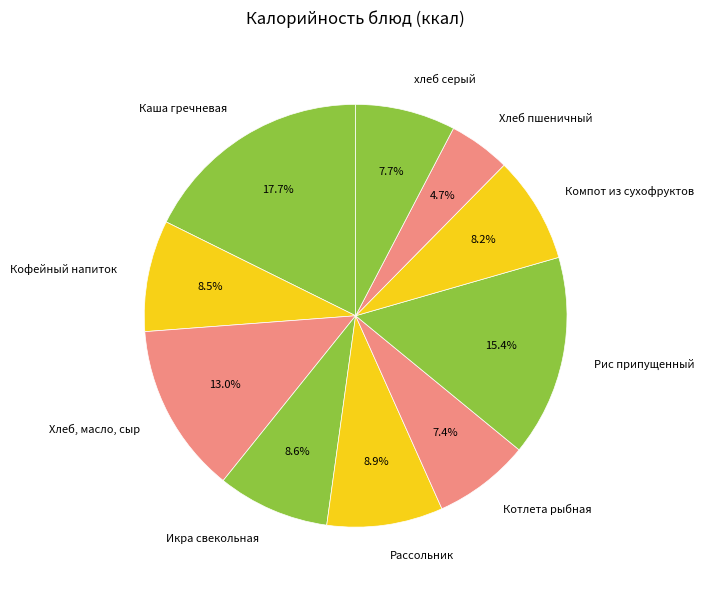

To the nearest percent, what is the combined percentage of хлеб серый and Хлеб, масло, сыр?

21%